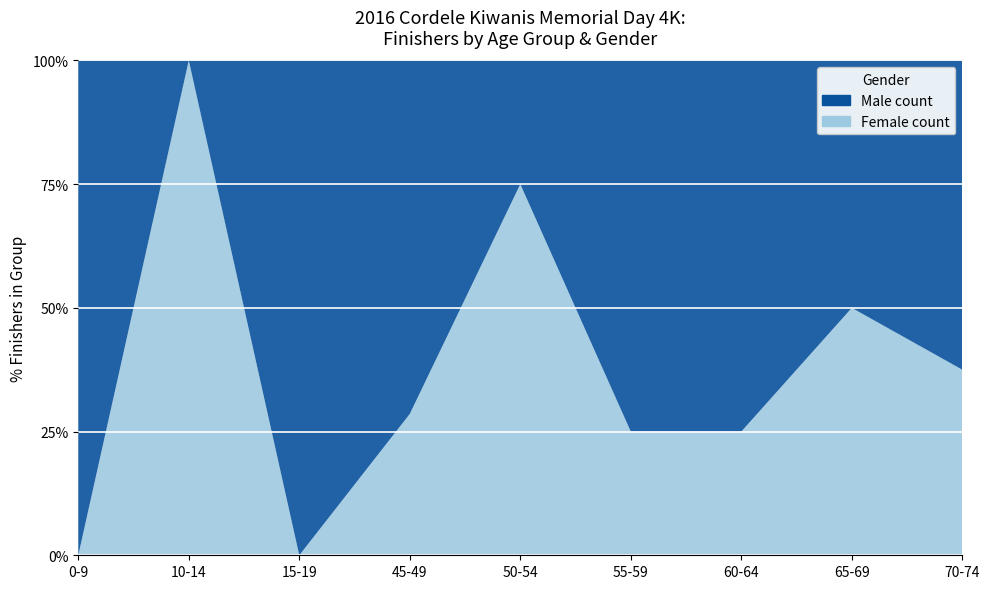

Reading left to right, list all the values displayed in this chart.

Male count: 1	0	1	5	1	3	3	2	5
Female count: 0	2	0	2	3	1	1	2	3